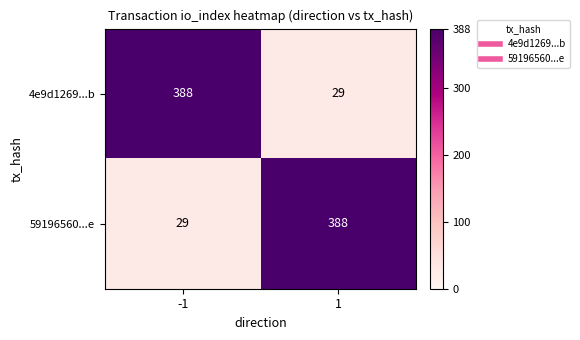

The 4e9d1269...b series shows 29 at 1. True or false?

True